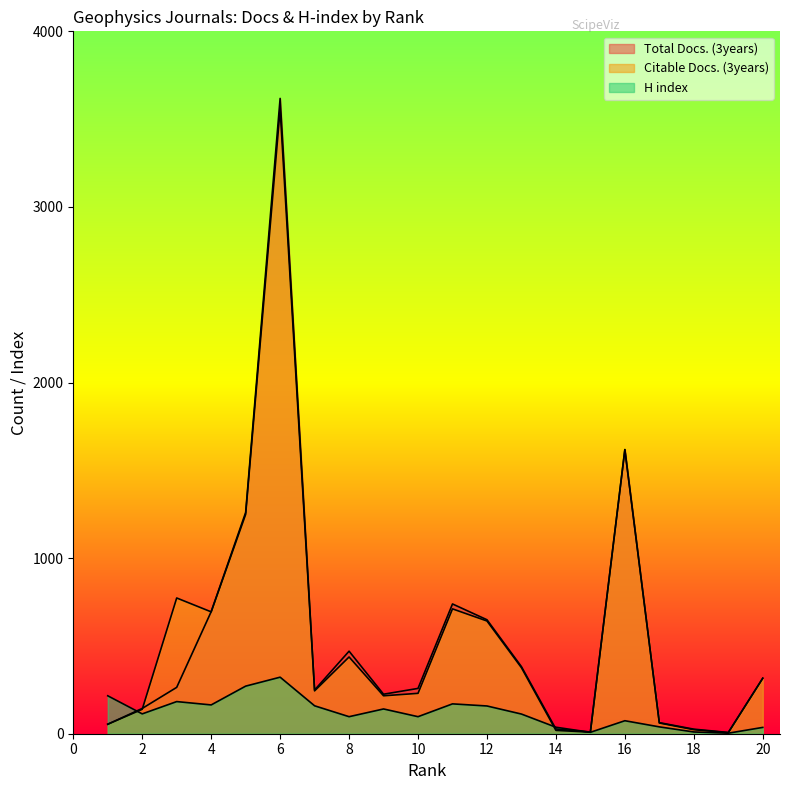

In Citable Docs. (3years), how many points are higher than both neighbors (excluding endpoints)?

5